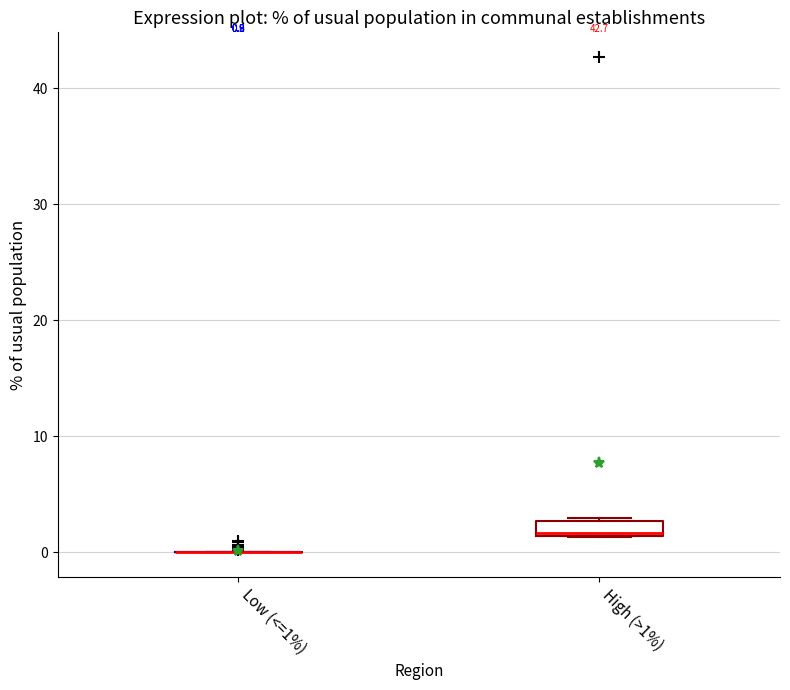

Which box is the tallest, from its lower edge to its upper edge?

High (>1%)